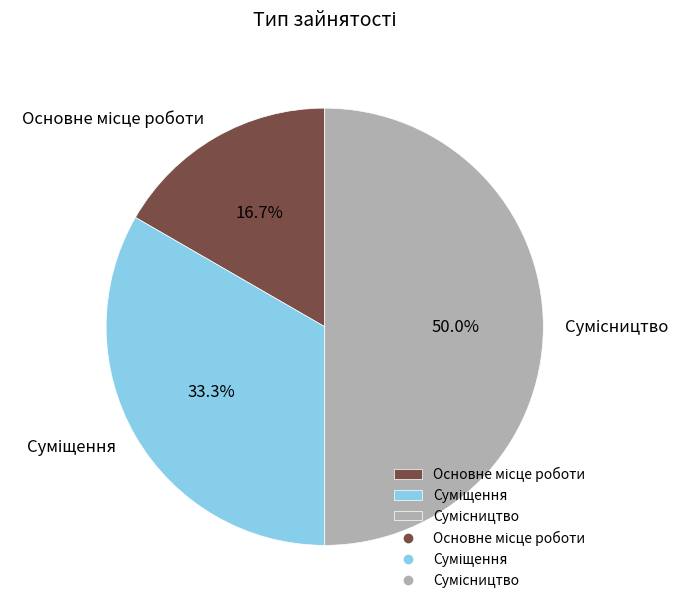

True or false: Основне місце роботи accounts for 2% of the total.

False